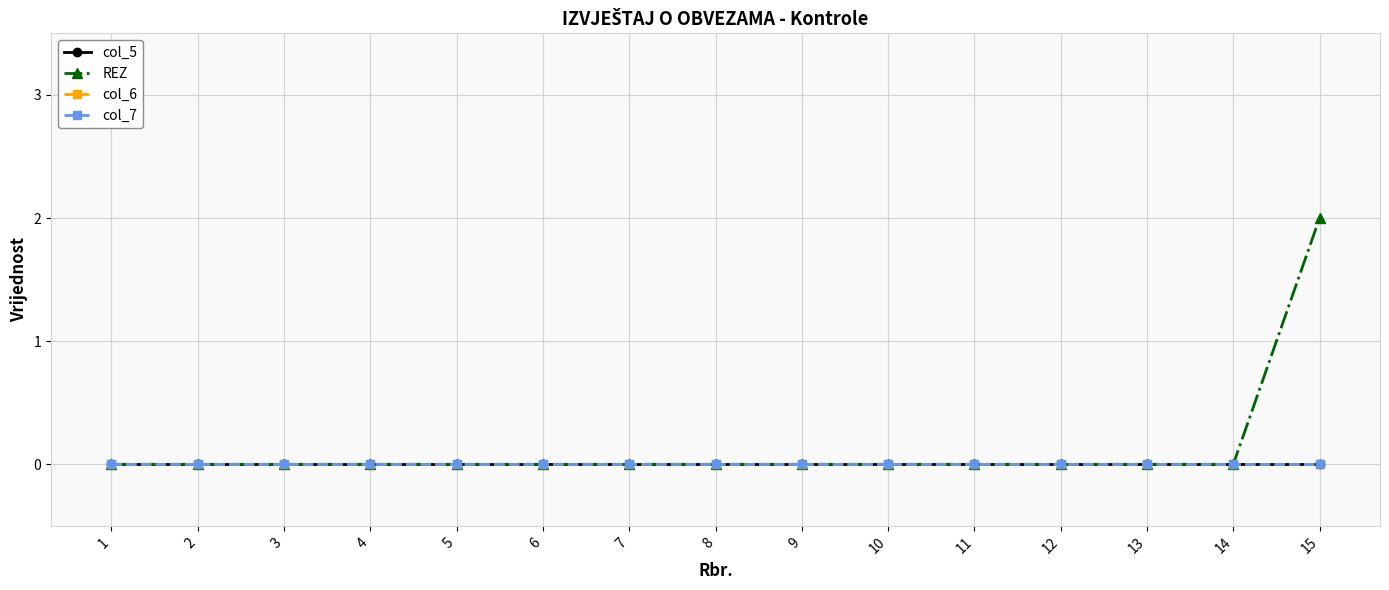

Is this an area chart (filled region under the line)?

No